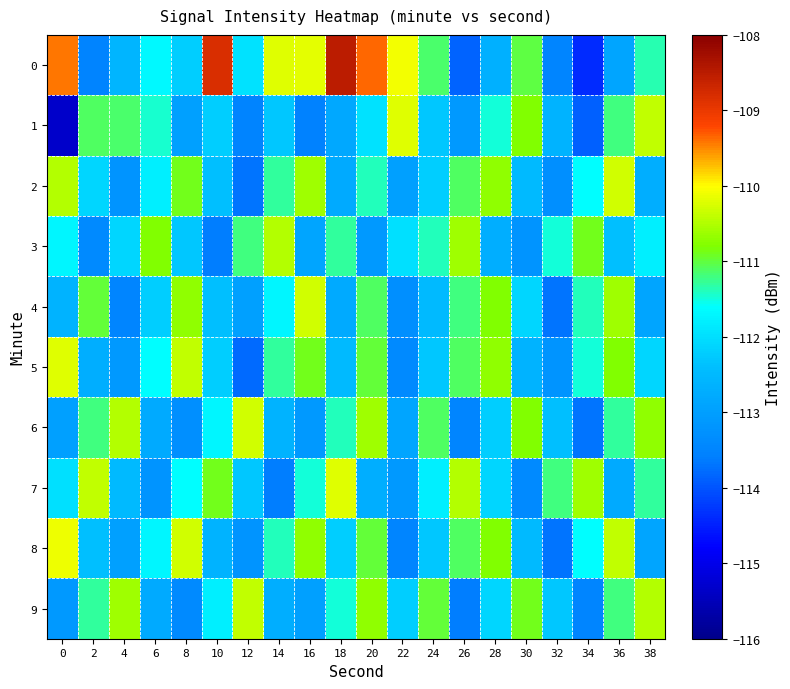

What is the greatest value displayed?

-108.5